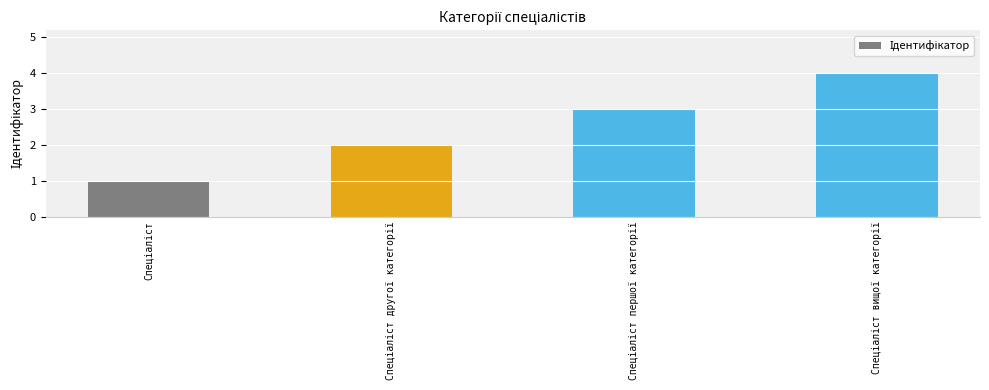

Reading left to right, list all the values displayed in this chart.

1	2	3	4